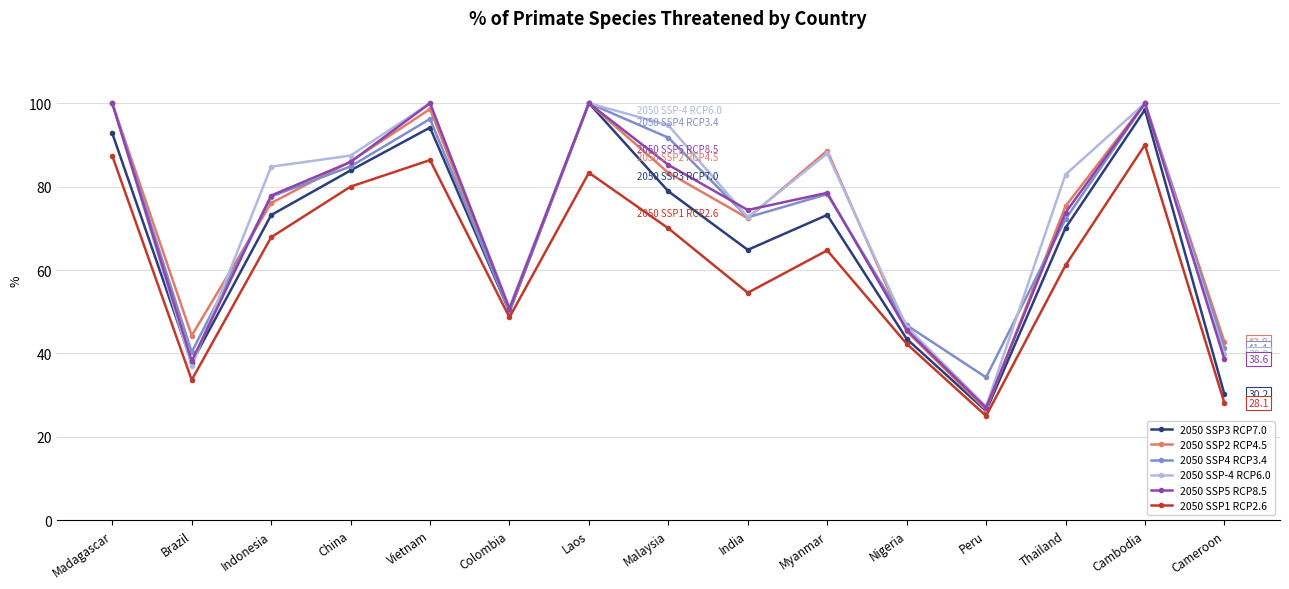

How many series are shown in this chart?

6